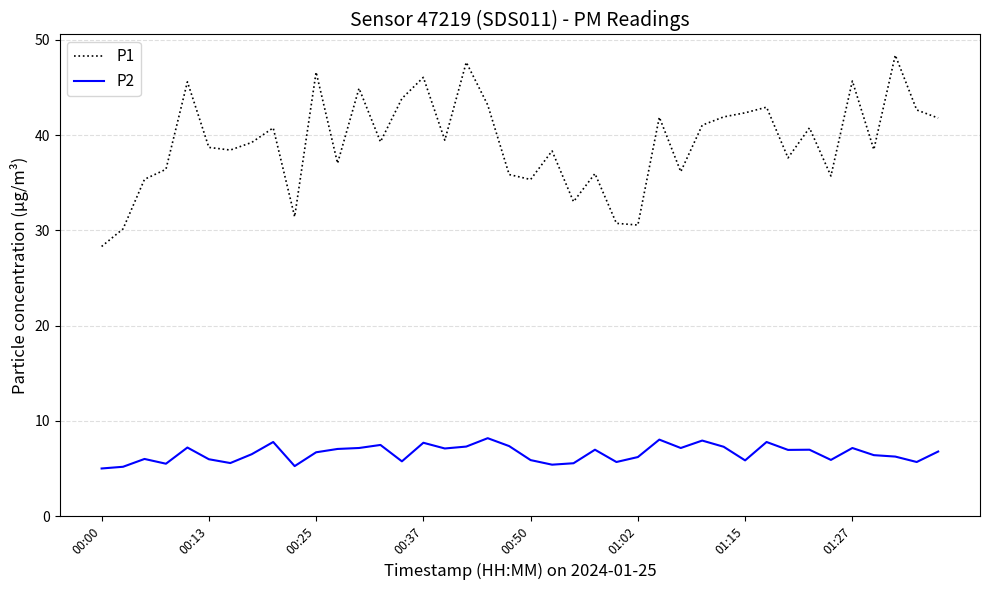

Which series has the largest total across all categories?

P1